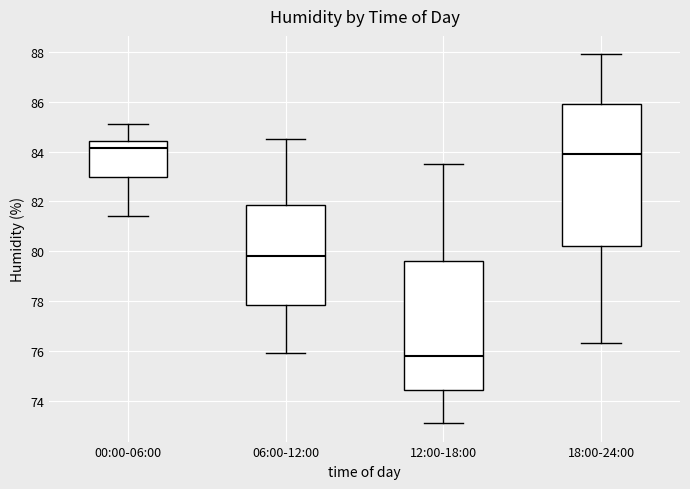

Where does the median line of the box for 00:00-06:00 sit on the y-axis? The values are not printed on the chart, so give them approximately, as read against the axis.

84.2